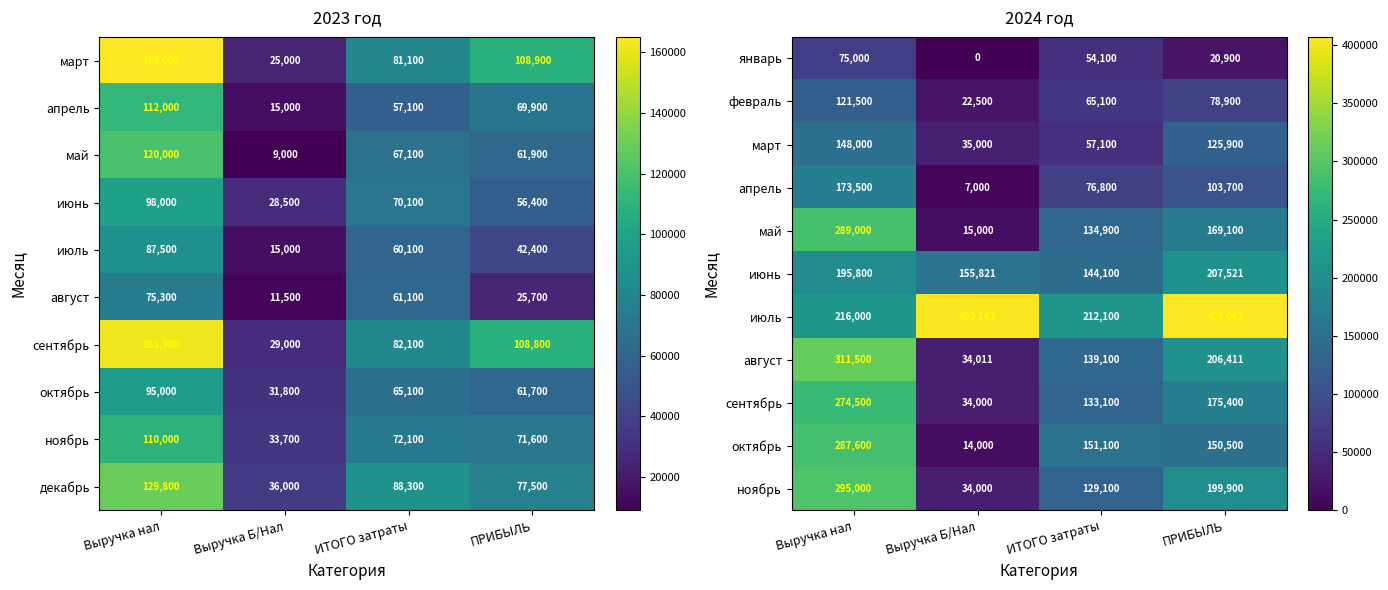

At how many categories does at least one series exceed 176625?

4